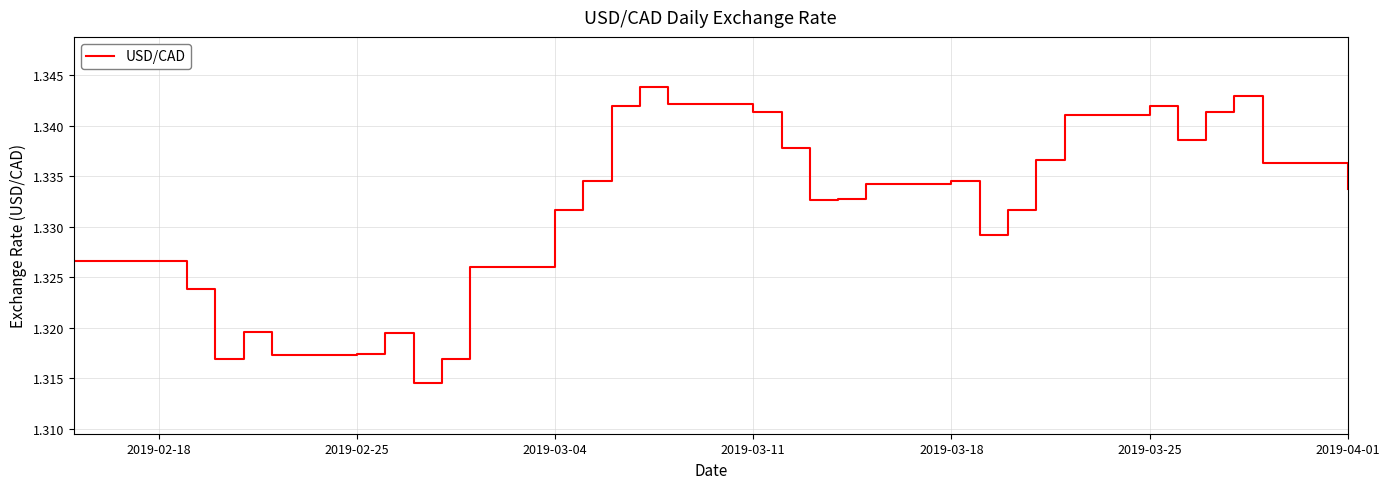

Does the chart have visible grid lines?

Yes